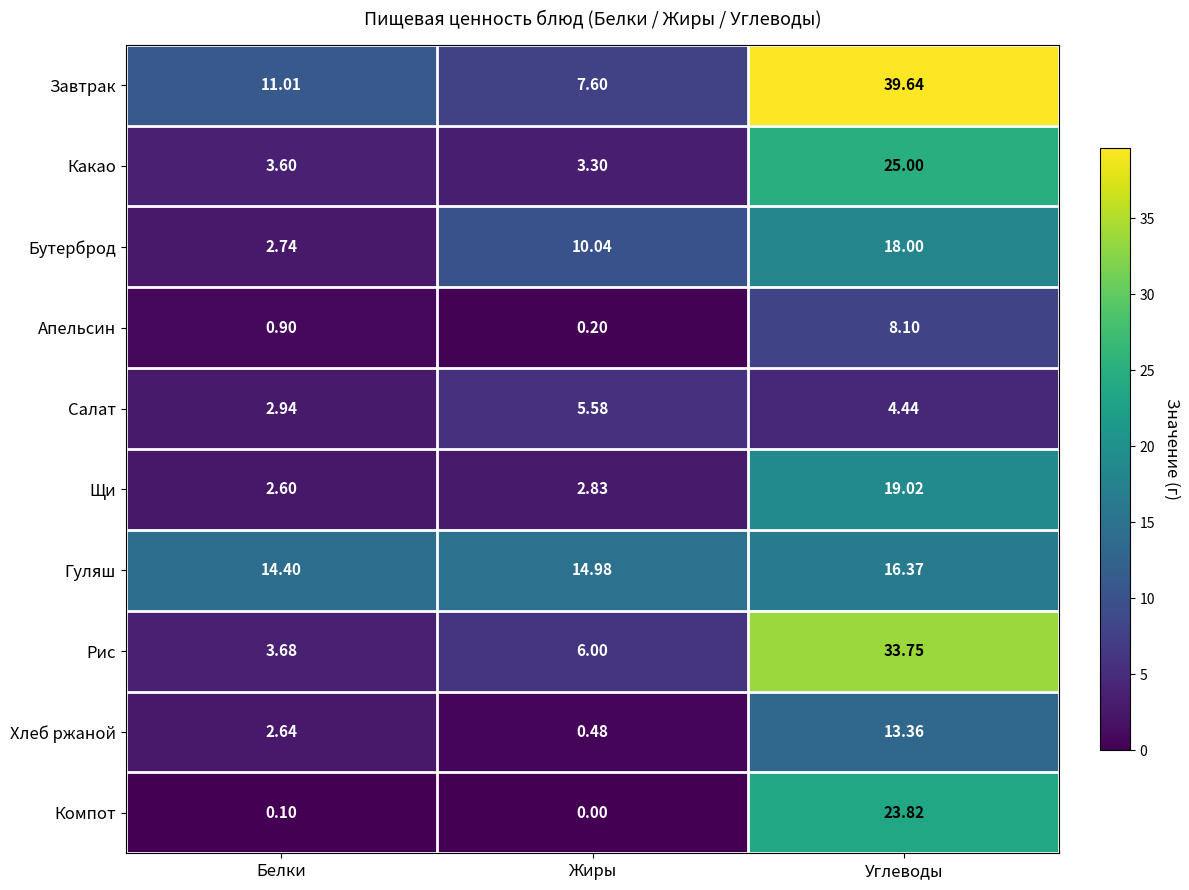

At which label does Салат first exceed 4?

Жиры